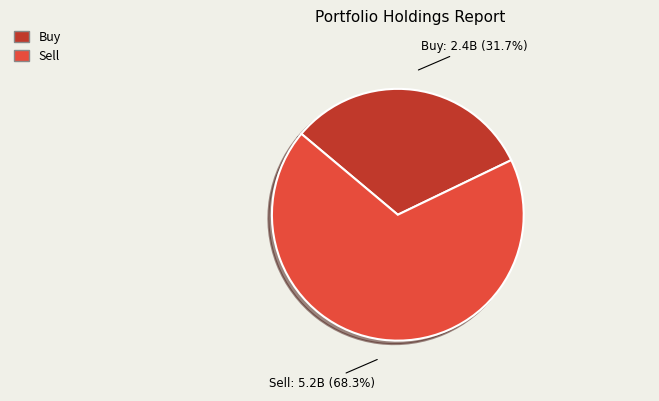

Rank the categories by value from highest to lowest.

Sell, Buy